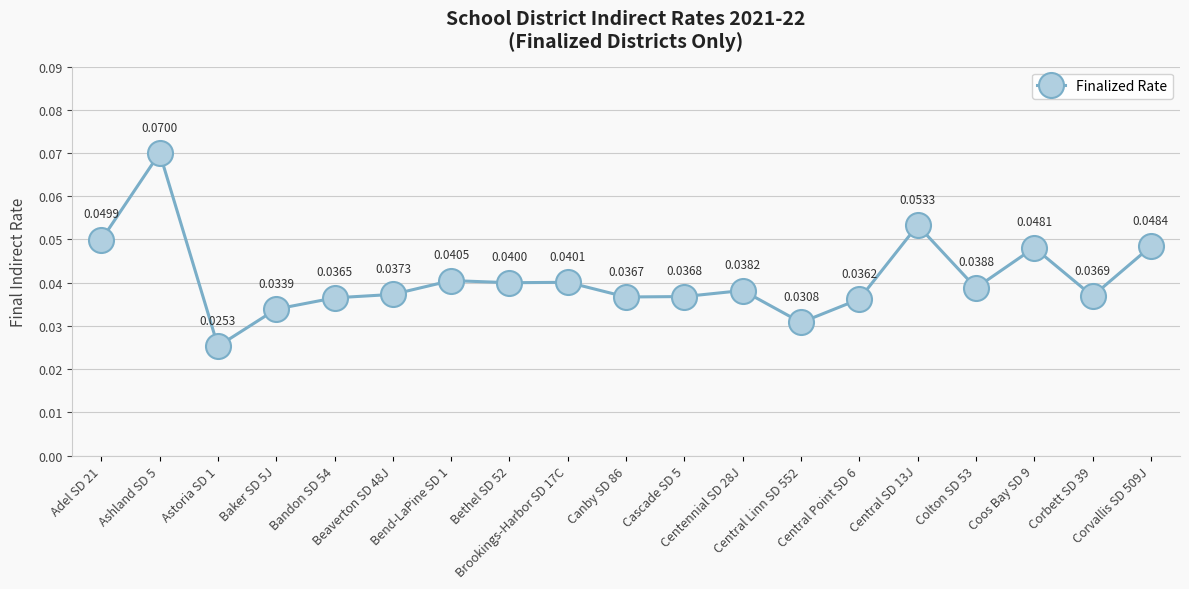

At which label is the value closest to 0?

Astoria SD 1